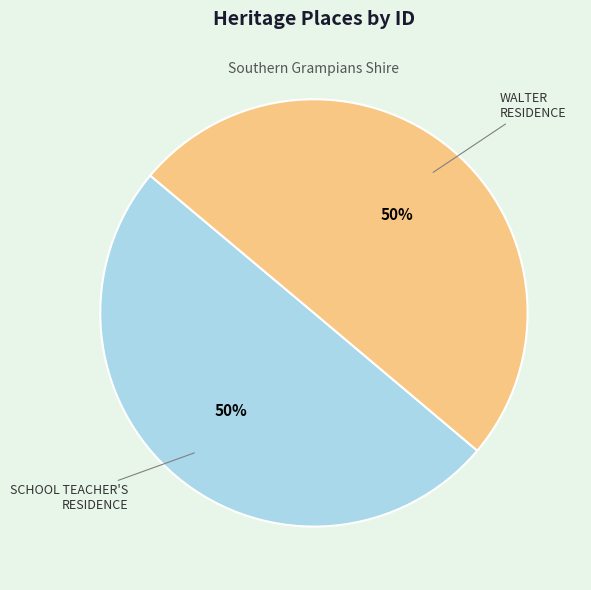

To the nearest percent, what is the average slice percentage?

50%